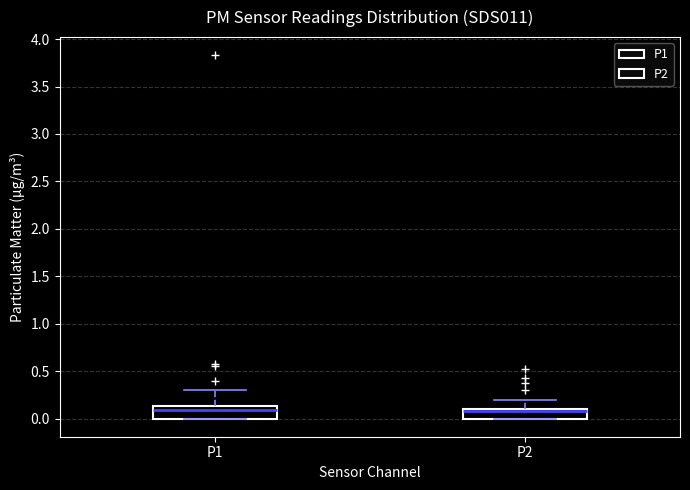

Reading left to right, read every box against the y-axis: the position of its median line, the range the box covers, and the ends of its whiskers. The values are not printed on the chart, so give them approximately, as read against the axis.

P1: median 0.10, box 0.00 to 0.15, whiskers 0.00 to 0.30
P2: median 0.10 (just below the box's upper edge), box 0.00 to 0.10, whiskers 0.00 to 0.20